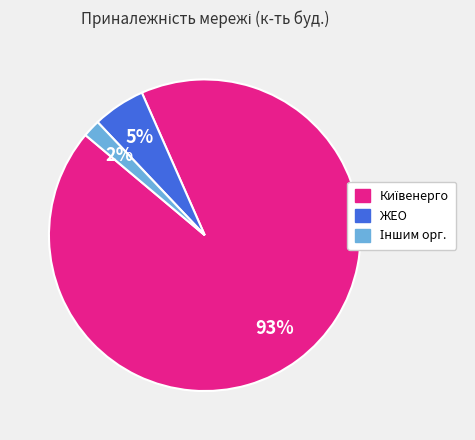

Is there a majority slice in this chart?

Yes